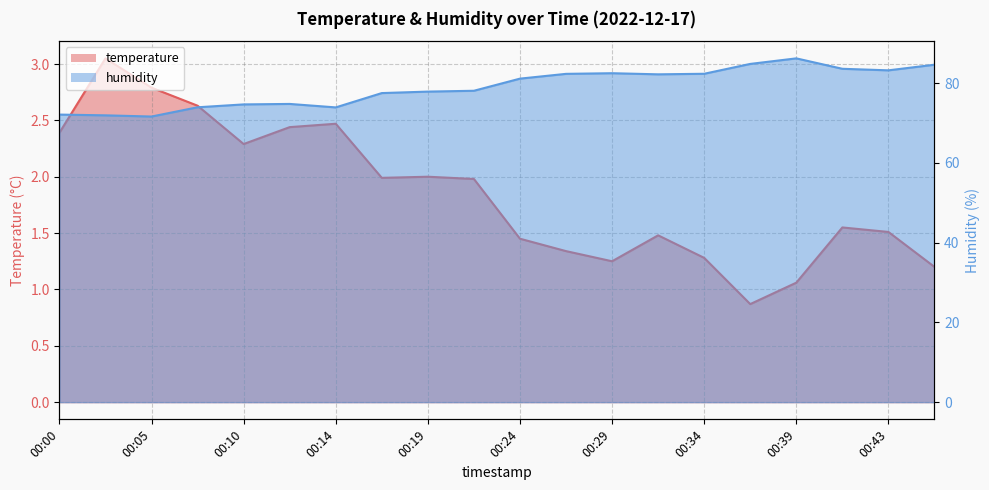

Where does the temperature series first go above 1?

00:00